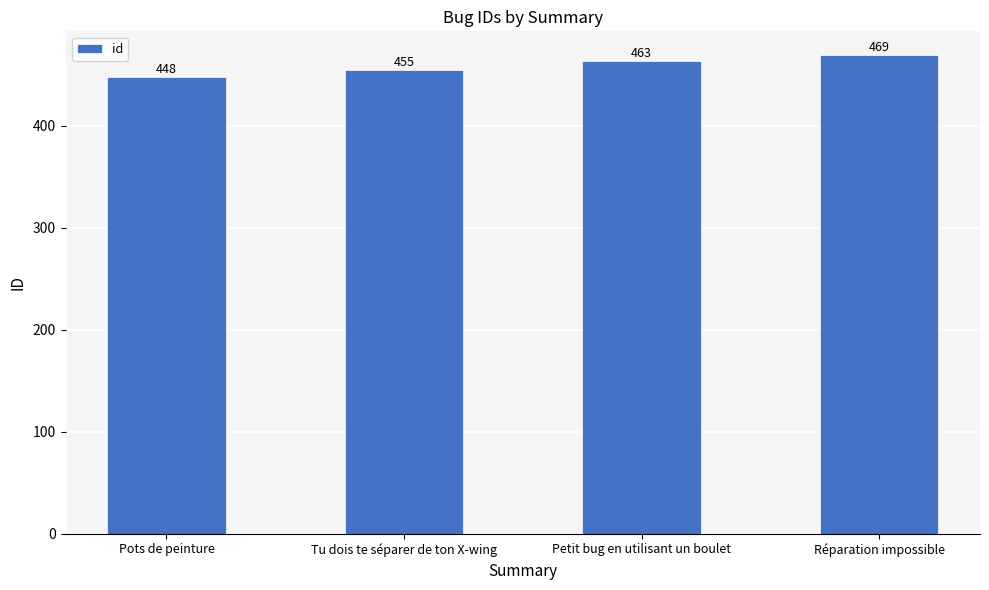

How many values are between 455 and 469?

3